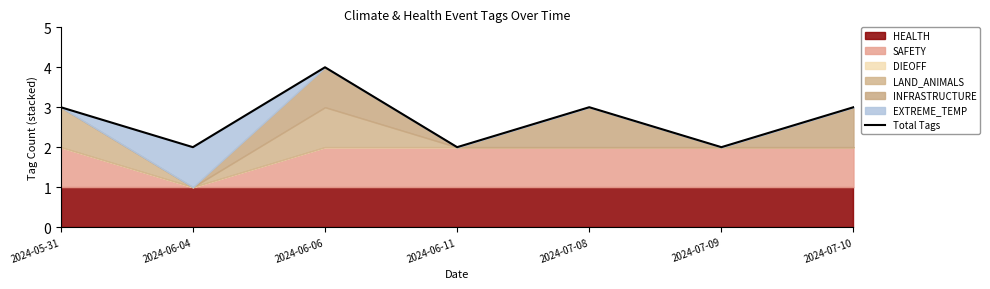

True or false: the data has more than 2 interior local peaks.

False